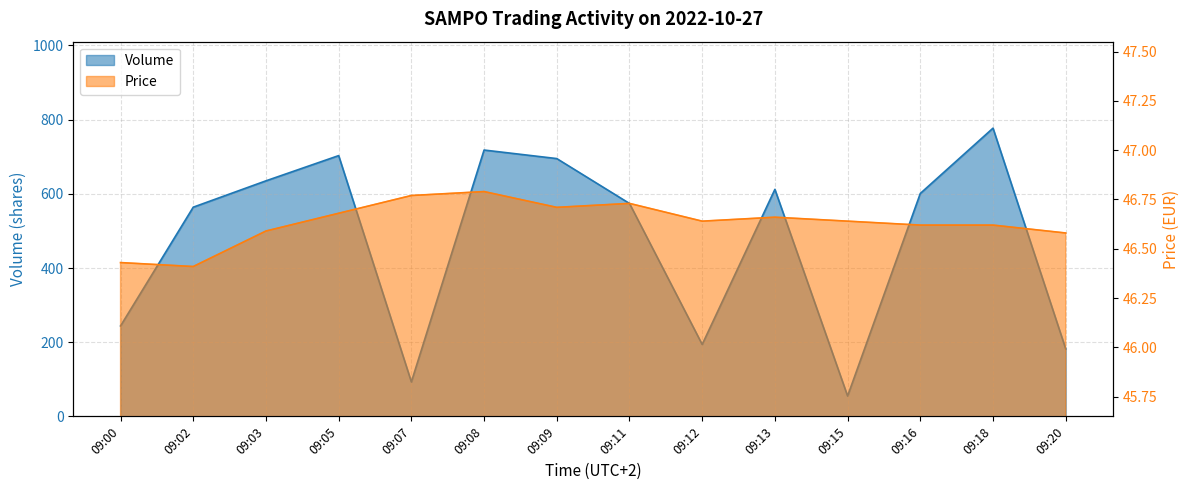

Reading right to left, list all the values displayed in this chart.

Volume: 182.0	777.0	601.0	55.0	612.0	194.0	574.0	695.0	718.0	93.0	703.0	635.0	564.0	244.0
Price: 46.6	46.6	46.6	46.6	46.7	46.6	46.7	46.7	46.8	46.8	46.7	46.6	46.4	46.4